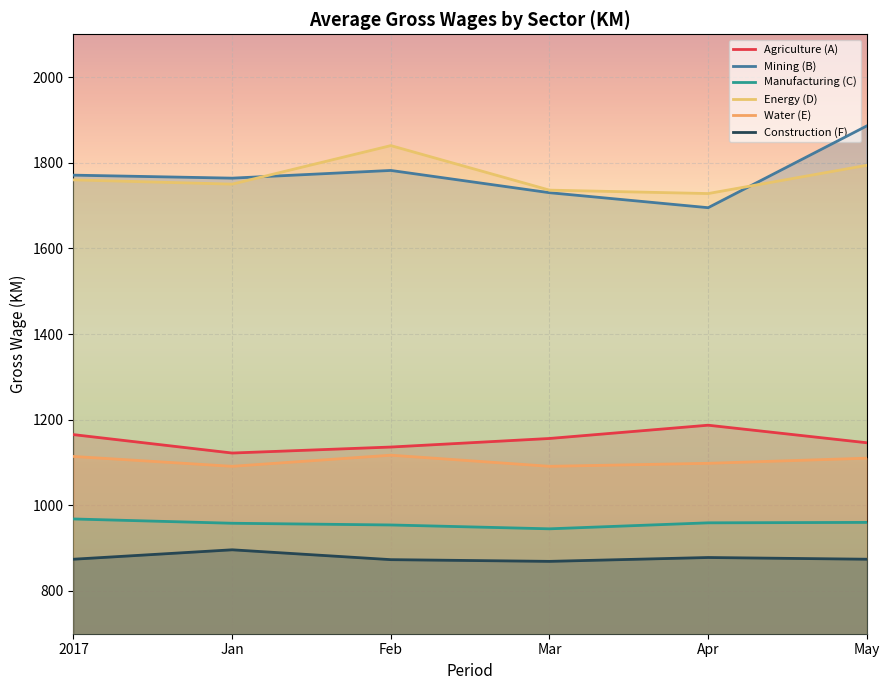

What is the total value across all series at Jan?

7581